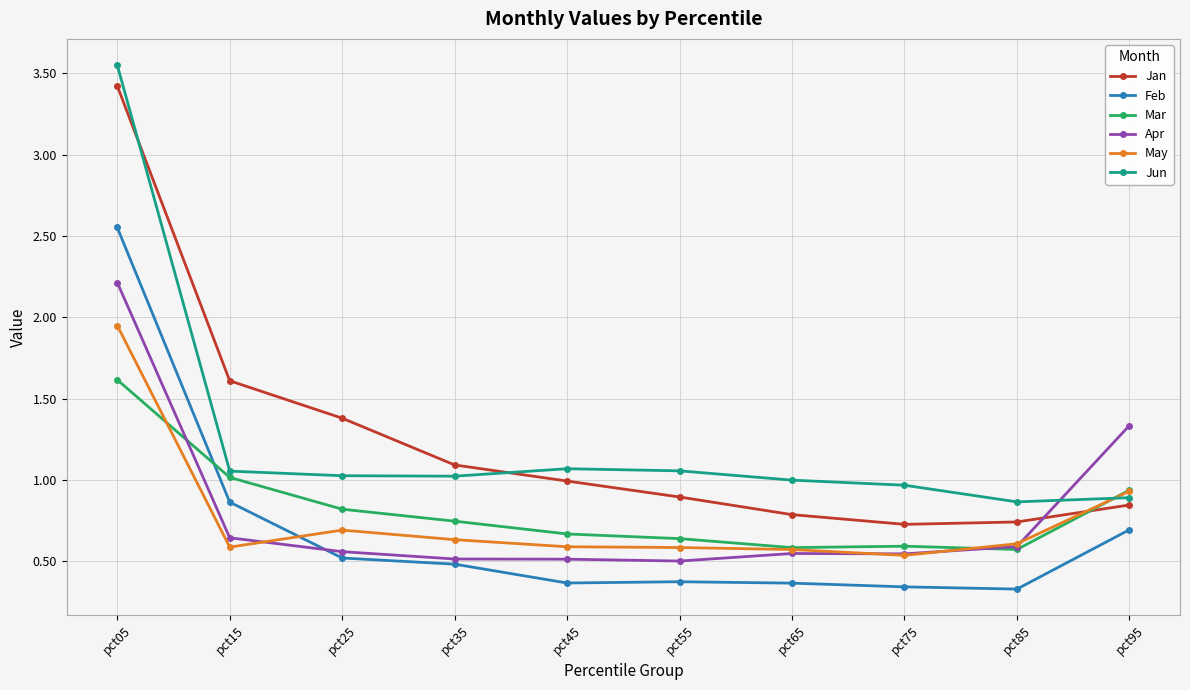

Which series changed the most between pct25 and pct75?

Jan